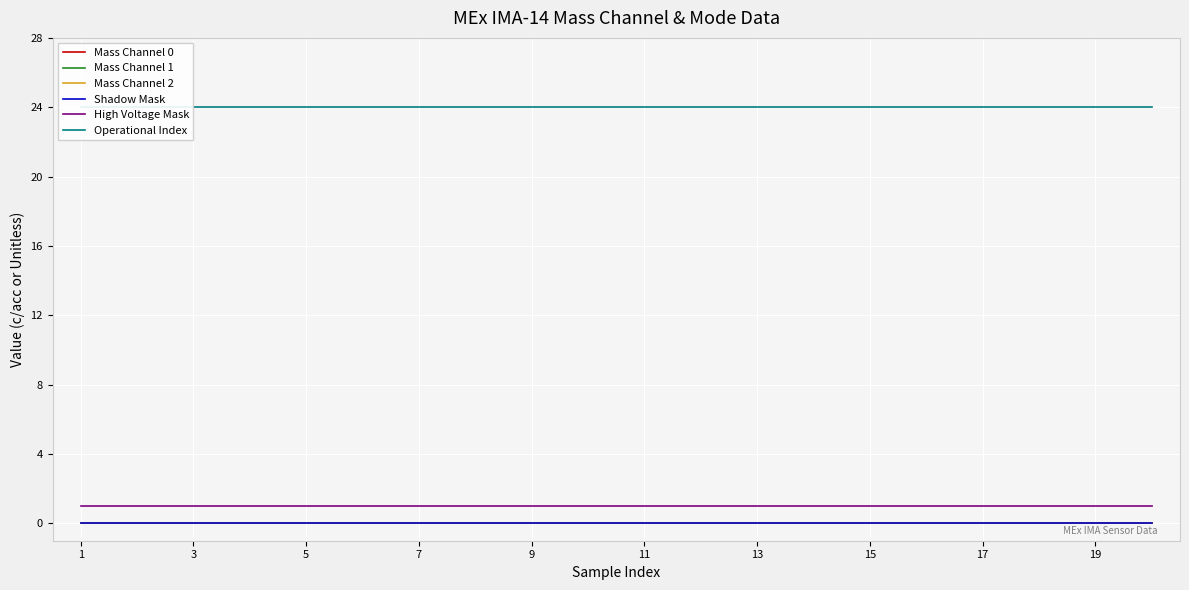

True or false: Mass Channel 1 and Shadow Mask cross at least once.

False